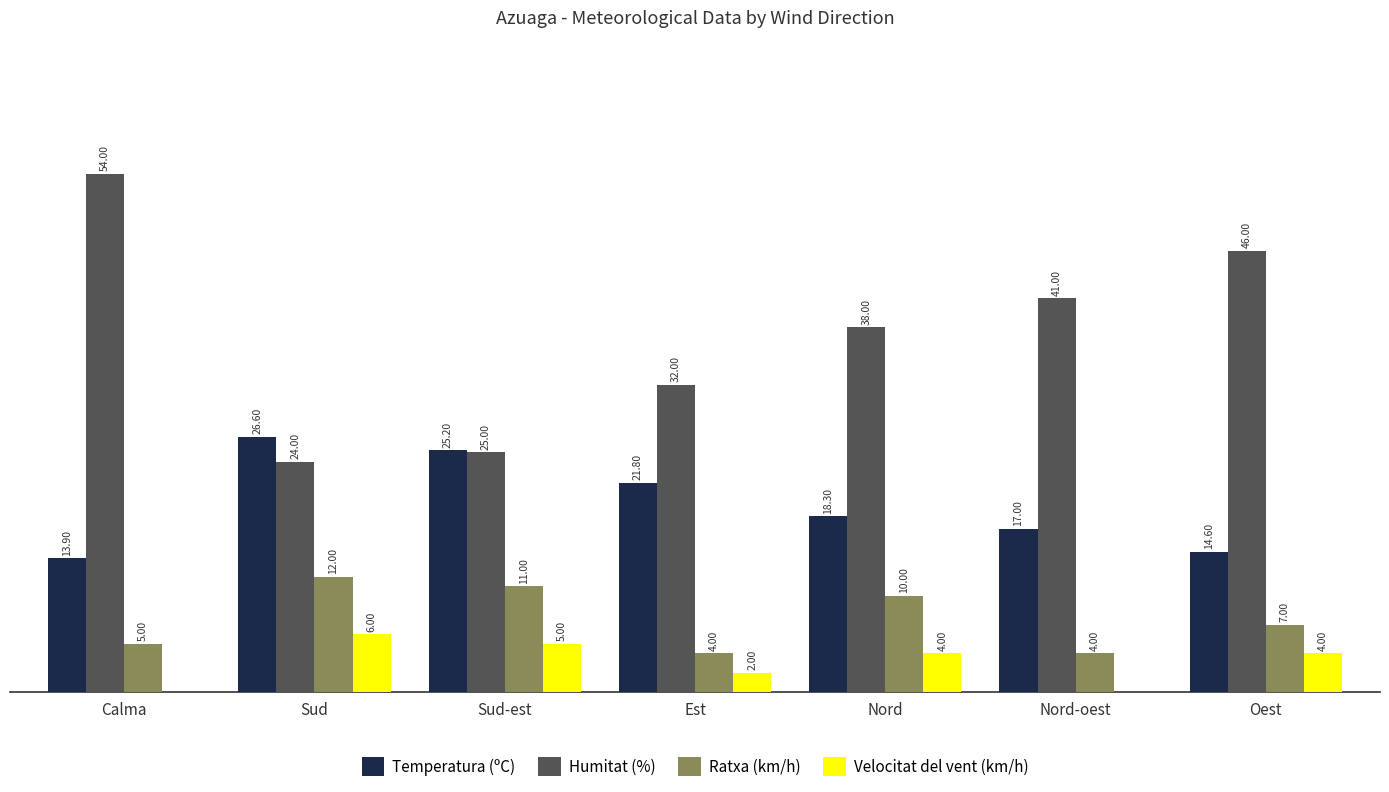

At which category is the sum across all series the highest?

Calma